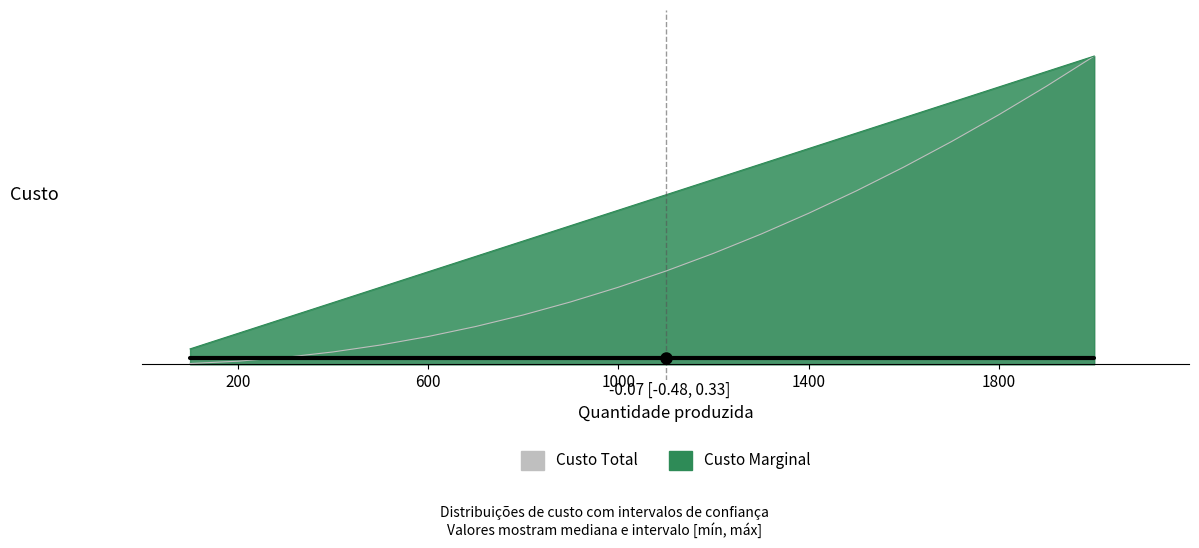

How many lines are shown in the chart?

2